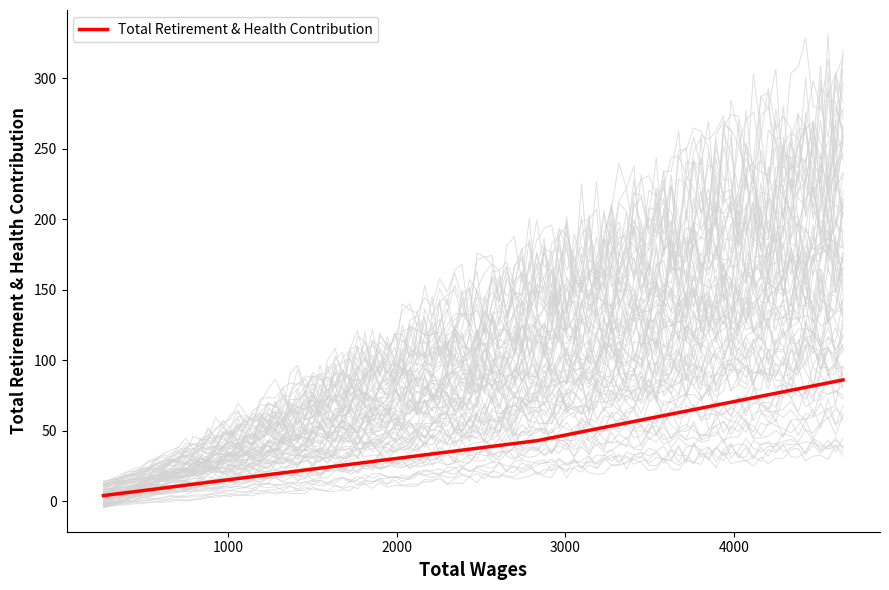

What is the minimum value shown in the chart?

4